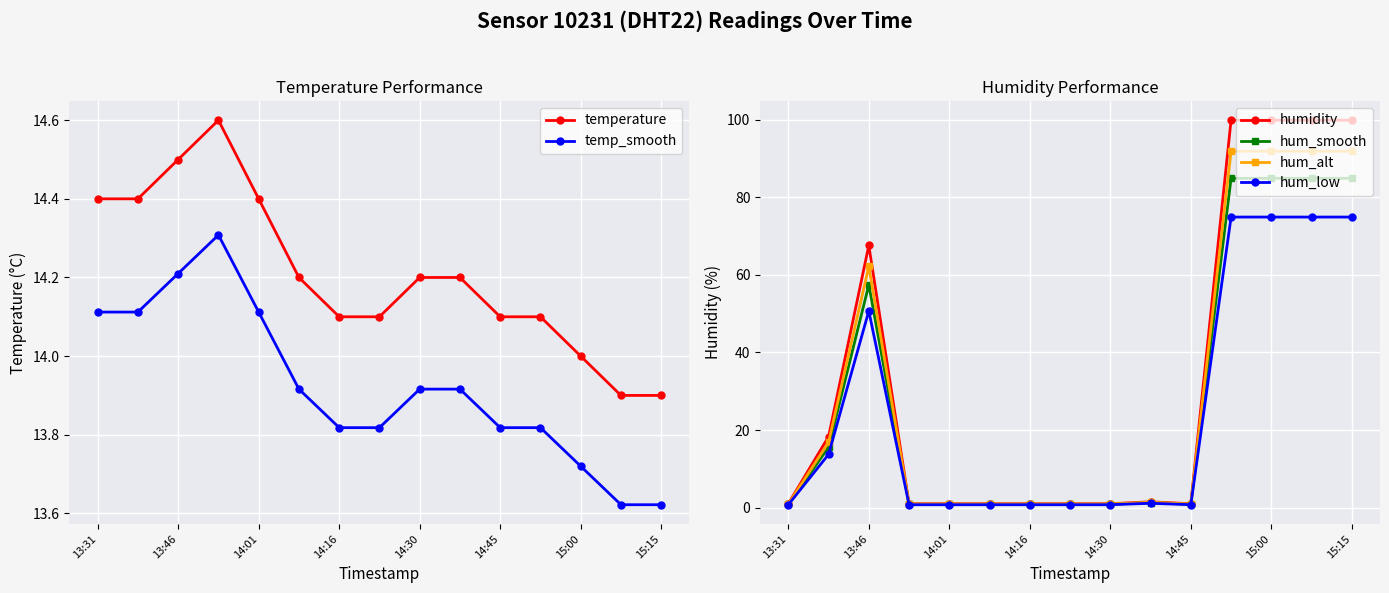

At how many categories does at least one series exceed 82?

4